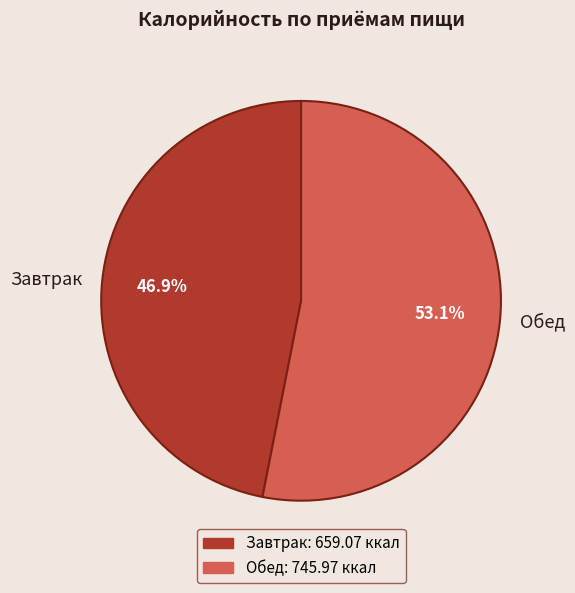

To the nearest percent, what portion does Завтрак represent?

47%